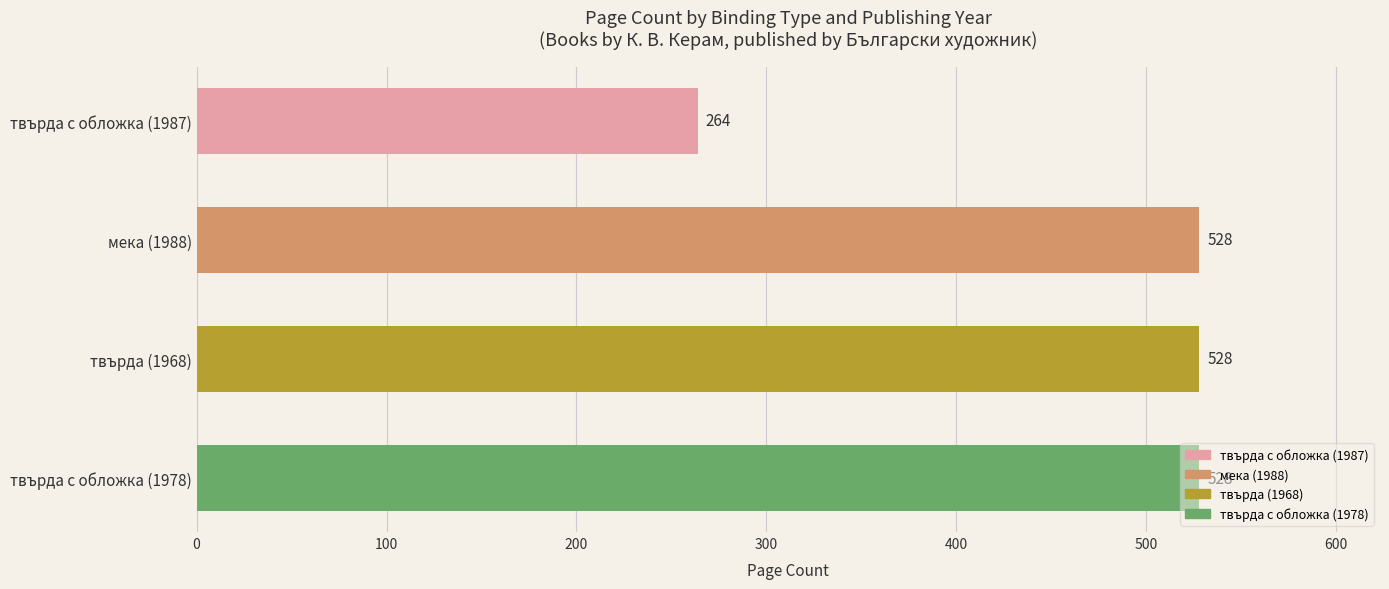

Are the bars grouped side by side (vs. stacked)?

No